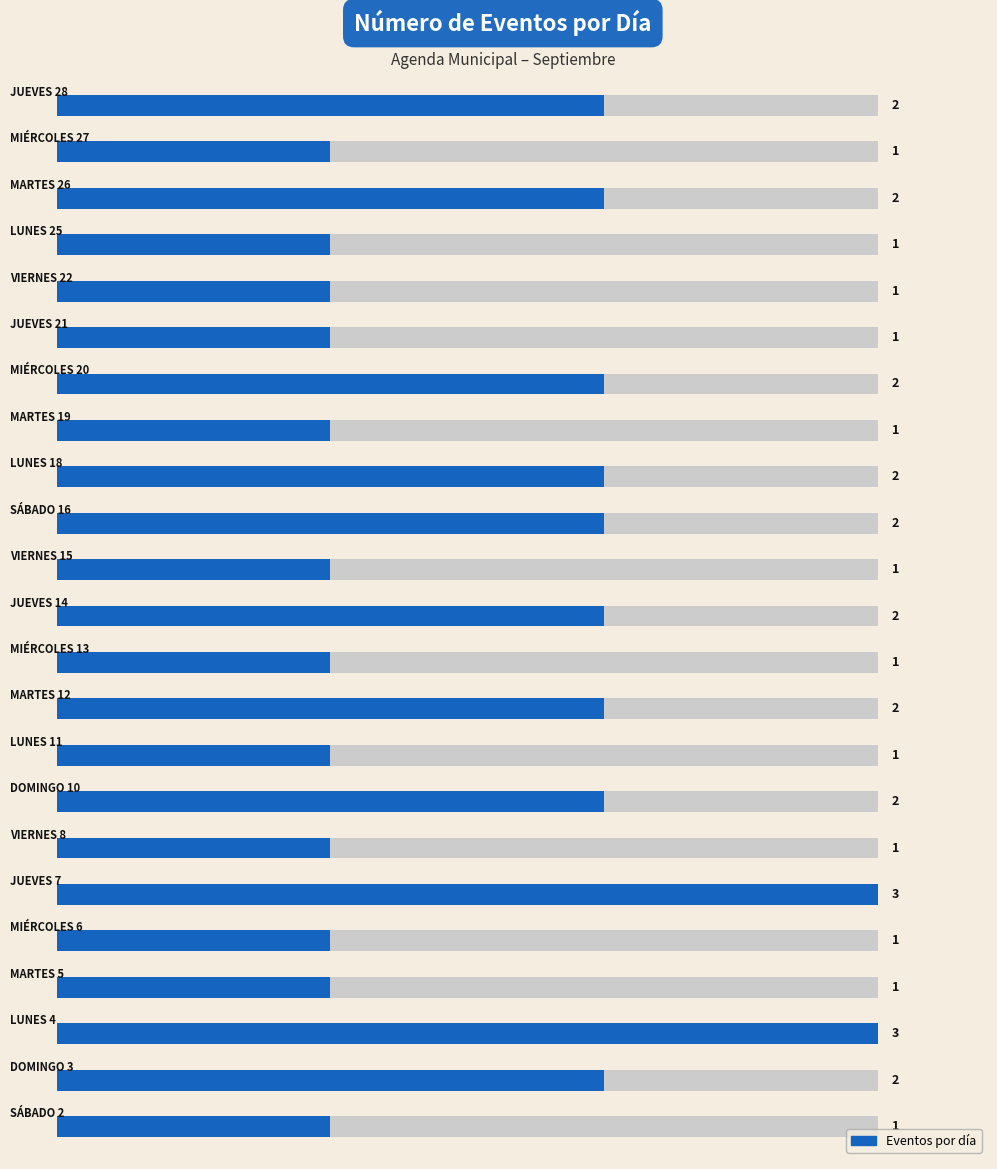

How many bars are there in total?

23